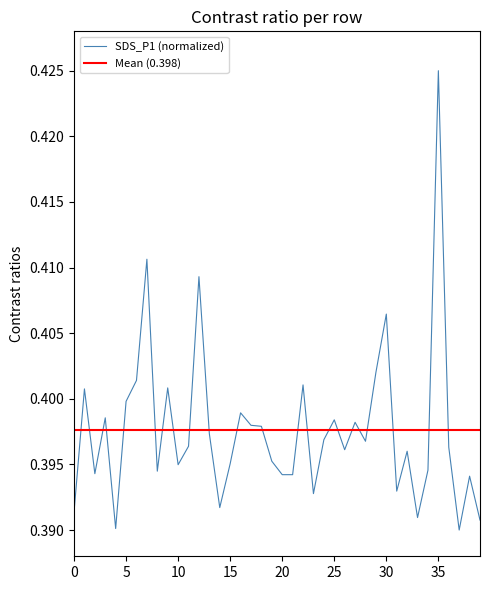

At which label does SDS_P1 (normalized) reach its peak?

35